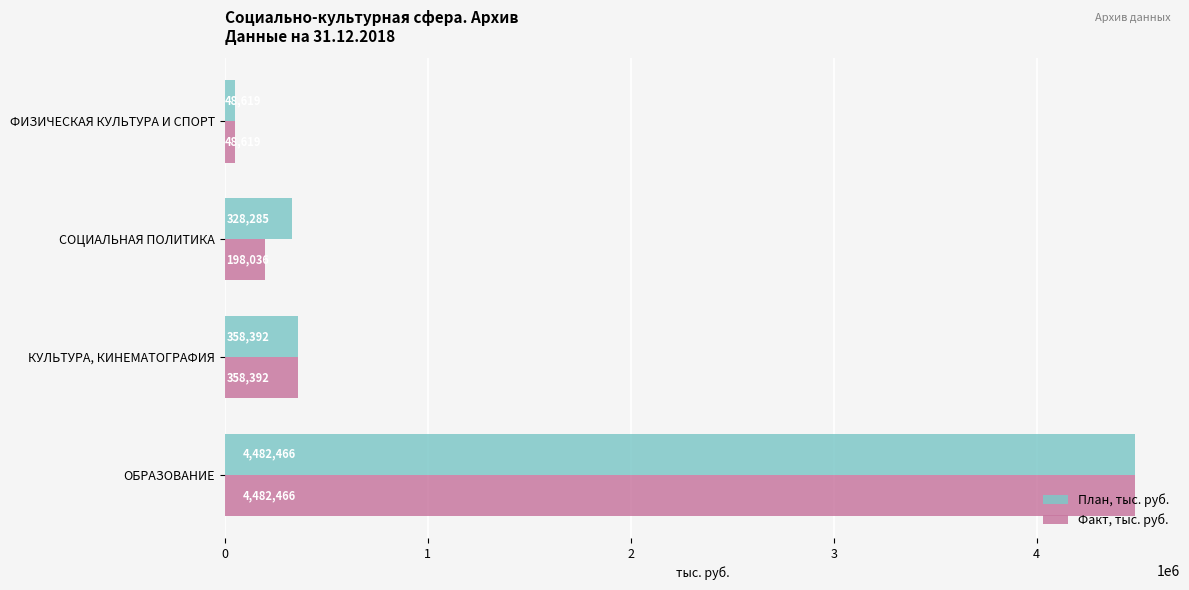

Rank the series by their average value, from highest to lowest.

План, тыс. руб., Факт, тыс. руб.